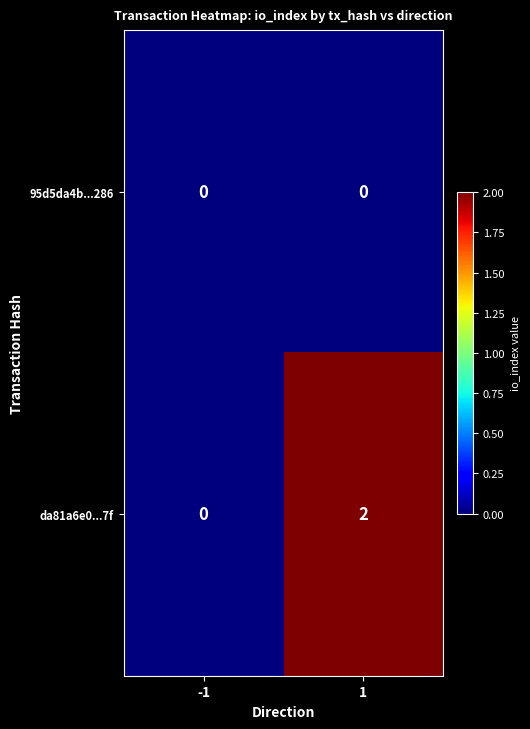

Between -1 and 1, which series saw the biggest shift?

da81a6e0...7f